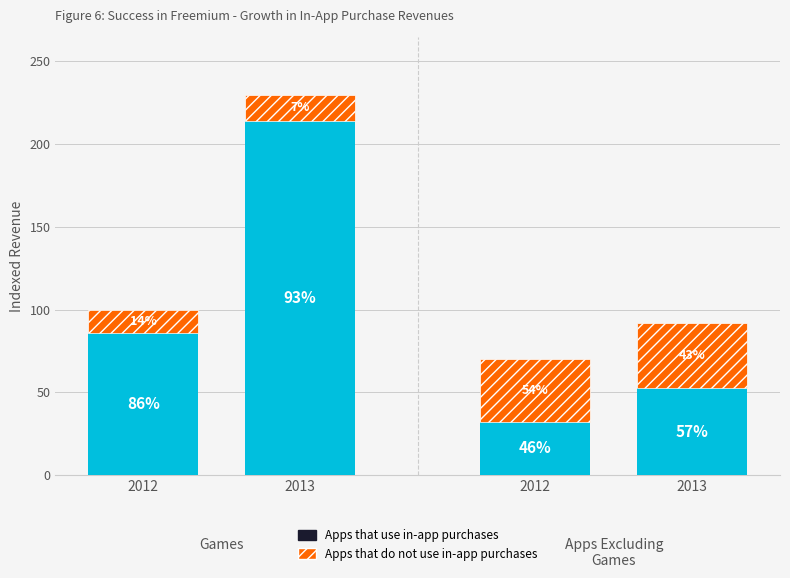

Are the bars grouped side by side (vs. stacked)?

No